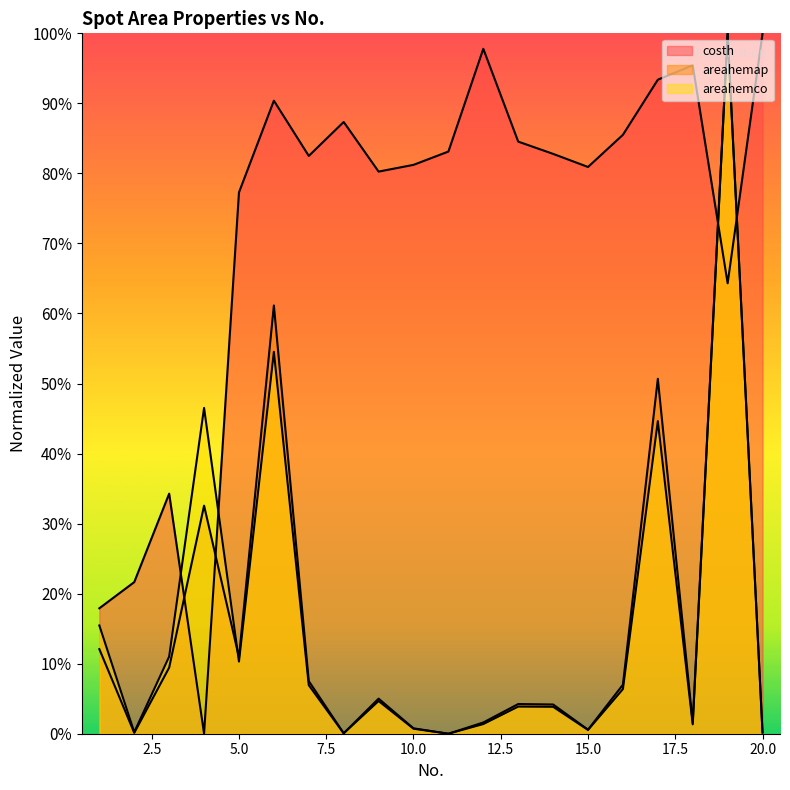

The value of costh at 15 is 0.8. True or false?

True